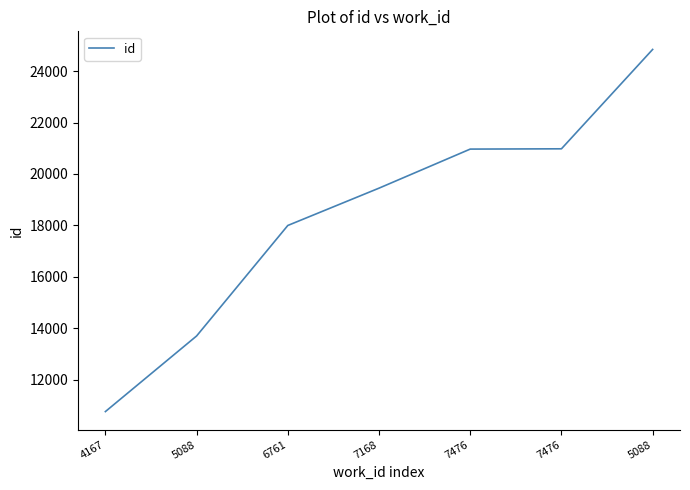

Rank the categories by value from lowest to highest.

4167, 5088, 6761, 7168, 7476, 7476, 5088